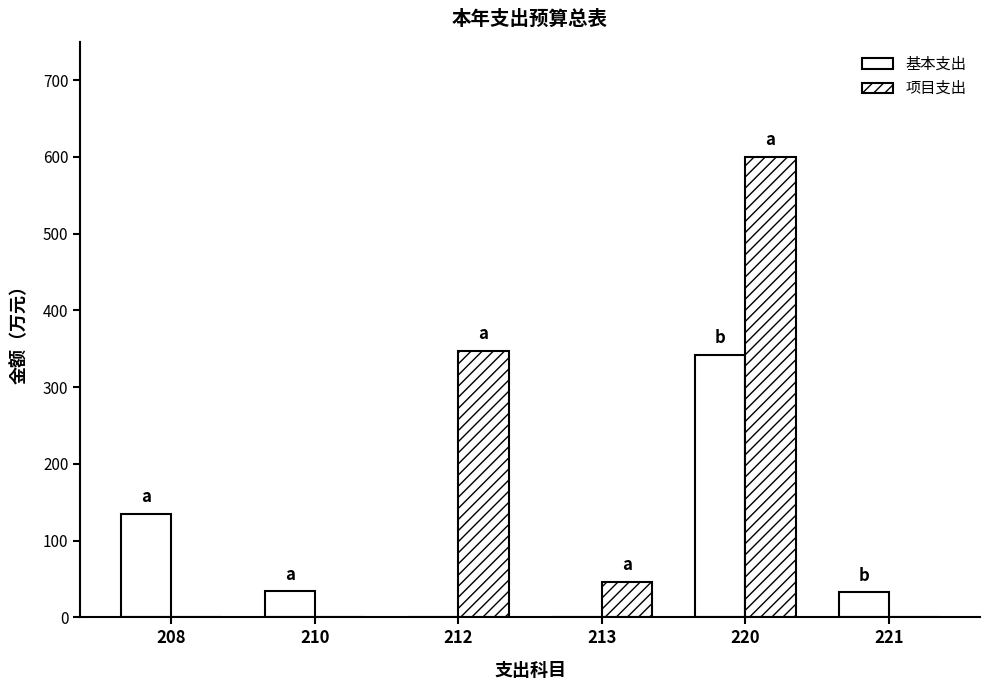

Is the value of 项目支出 at 210 greater than the value of 基本支出 at 220?

No